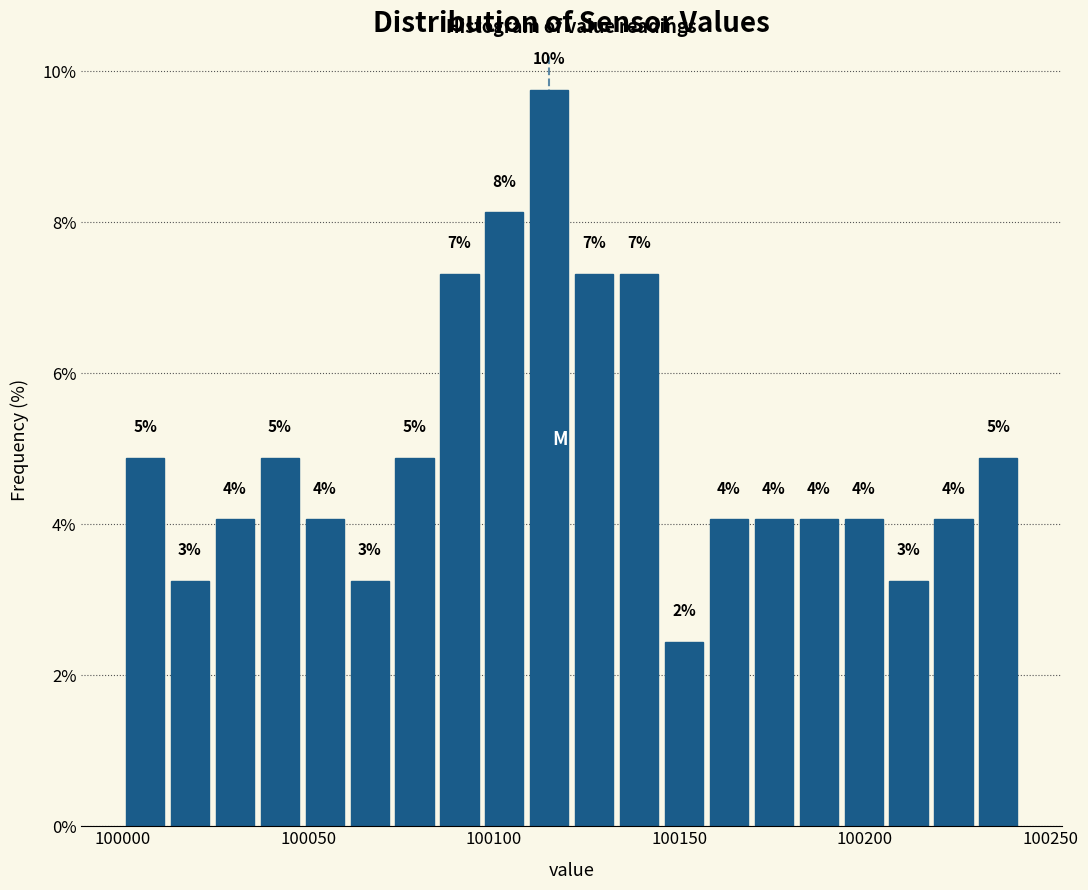

Around what value on the x-axis is the tallest bar? Give the approximate position of its centre, as read against the axis.

100115